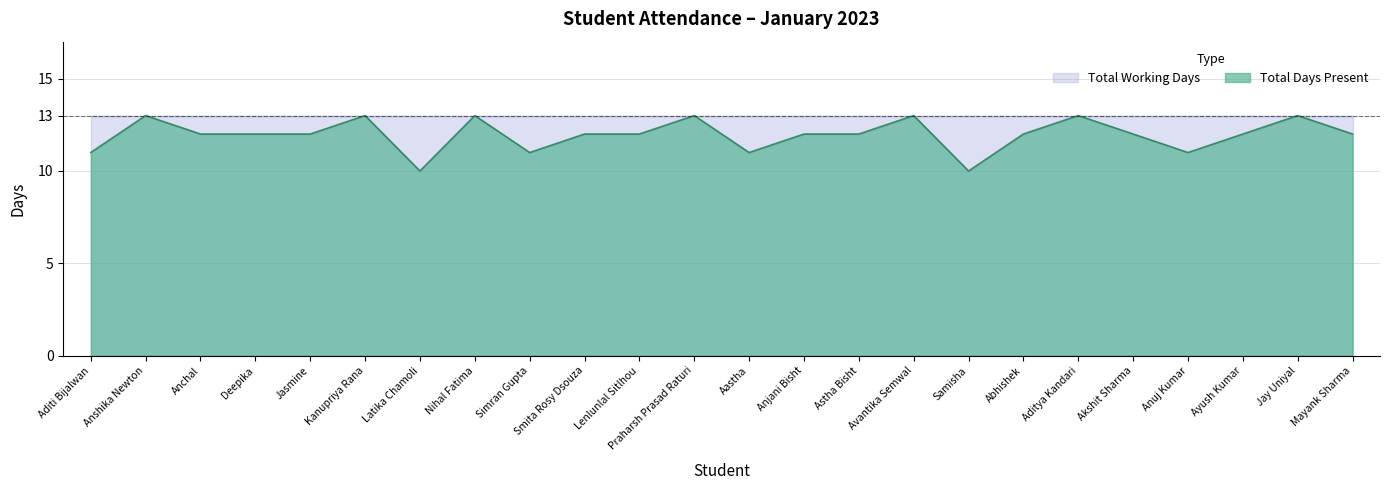

Read the value at Anjani Bisht.

12